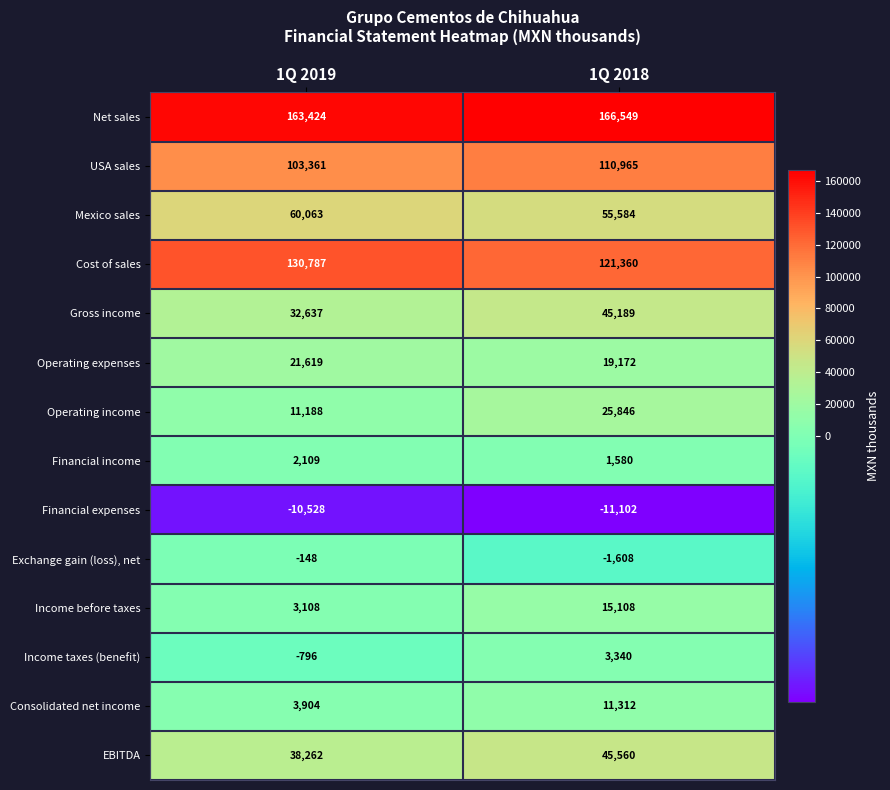

Read the Income before taxes value at 1Q 2019.

3108